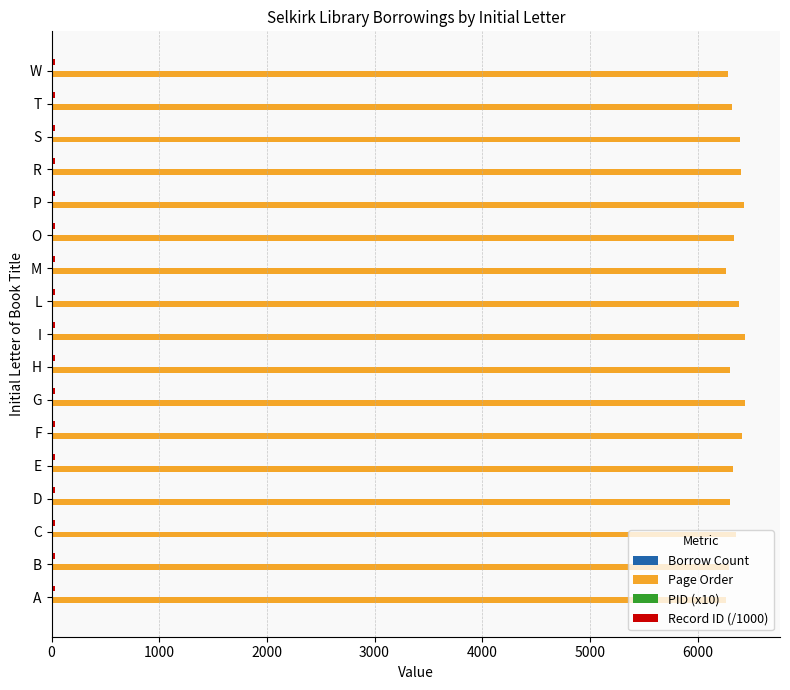

The Page Order series shows 9784 at W. True or false?

False